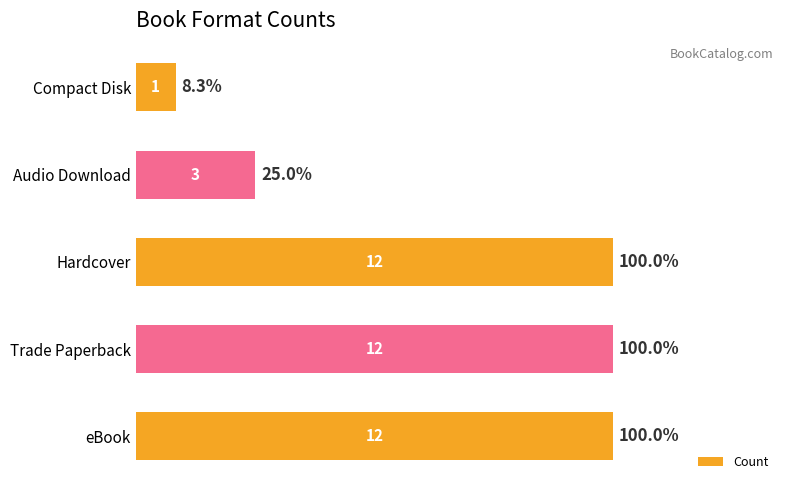

What is the average value?

8